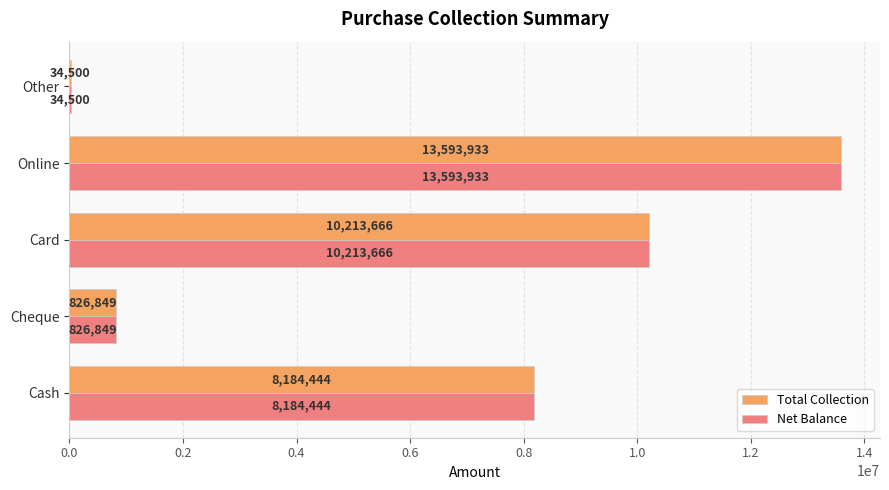

What is the approximate value of Net Balance at Cash, to the nearest 10?

8184440